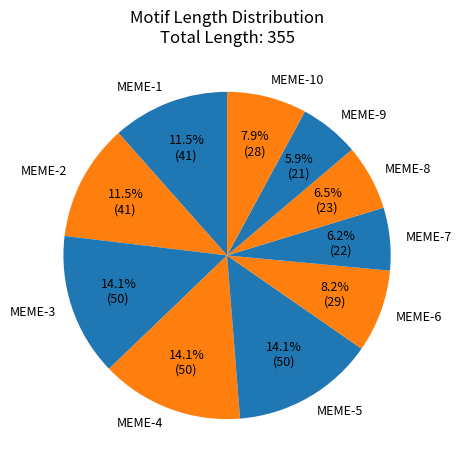

To the nearest percent, what percentage of the pie is MEME-10?

8%